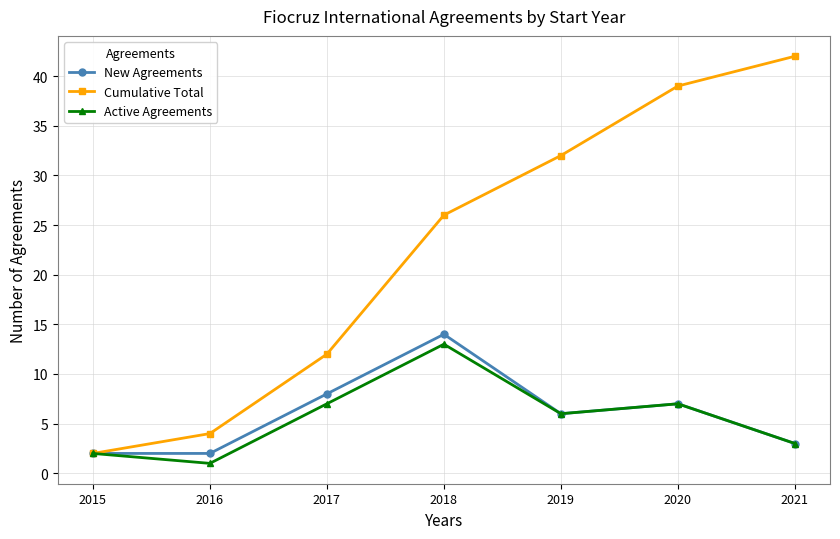

At how many categories does at least one series exceed 10?

5